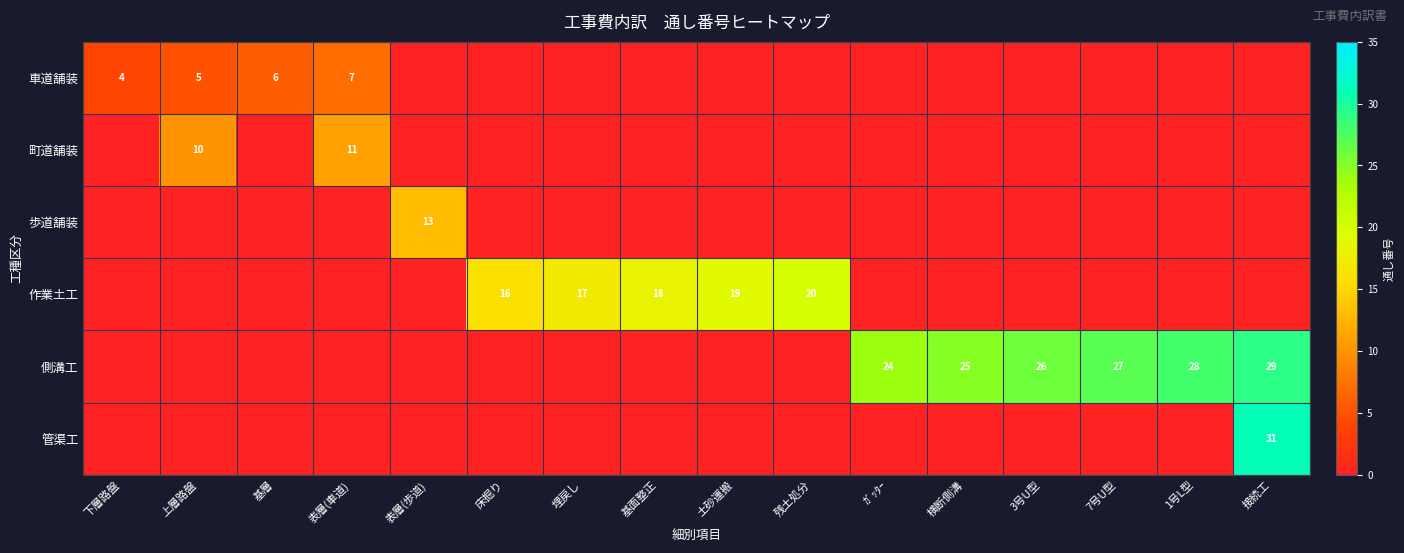

What is the total value across all series at 横断側溝?

25